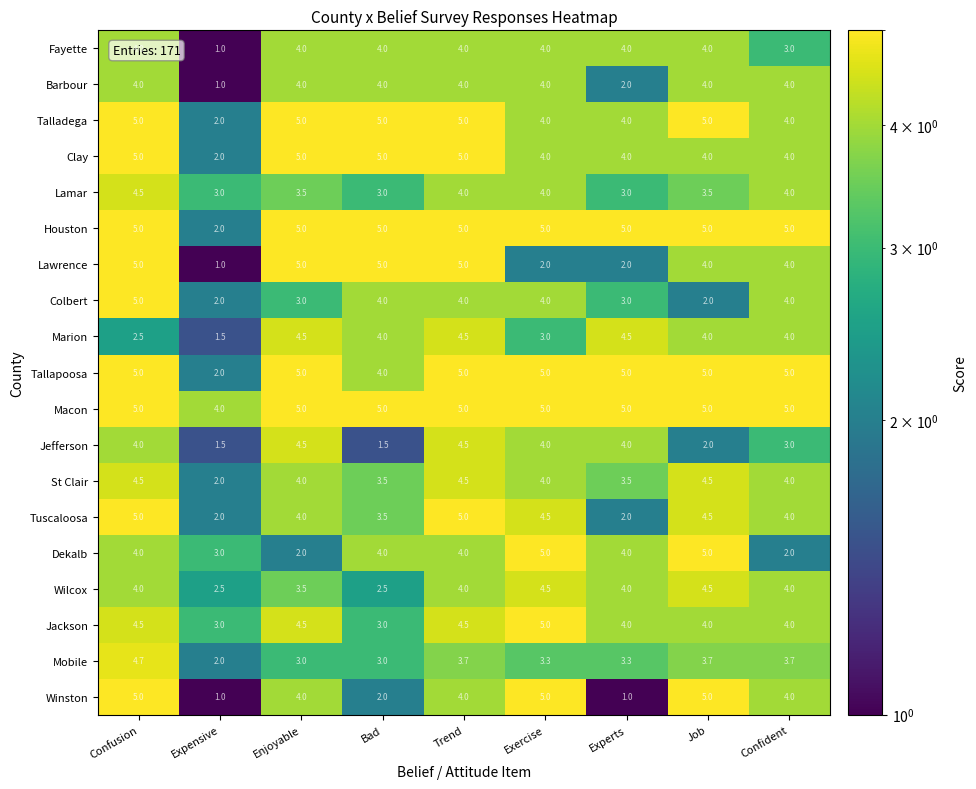

At which category is the sum across all series the highest?

Confusion